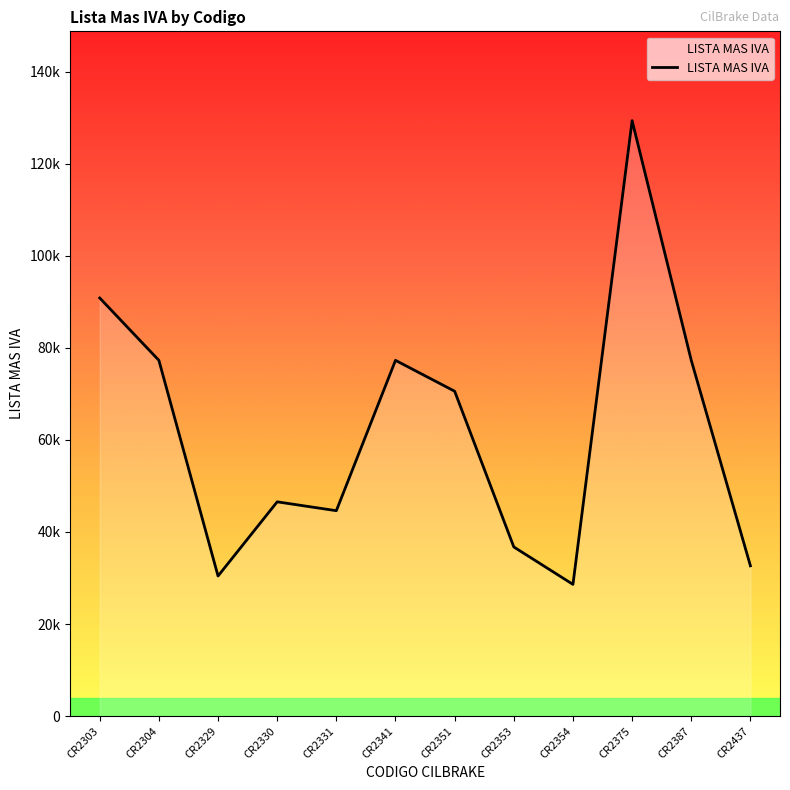

Is this an area chart (filled region under the line)?

Yes